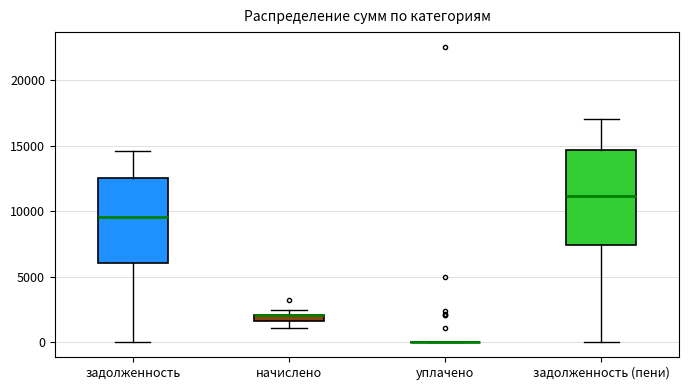

Comparing the boxes themselves (not the whiskers), which one is the tallest?

задолженность (пени)